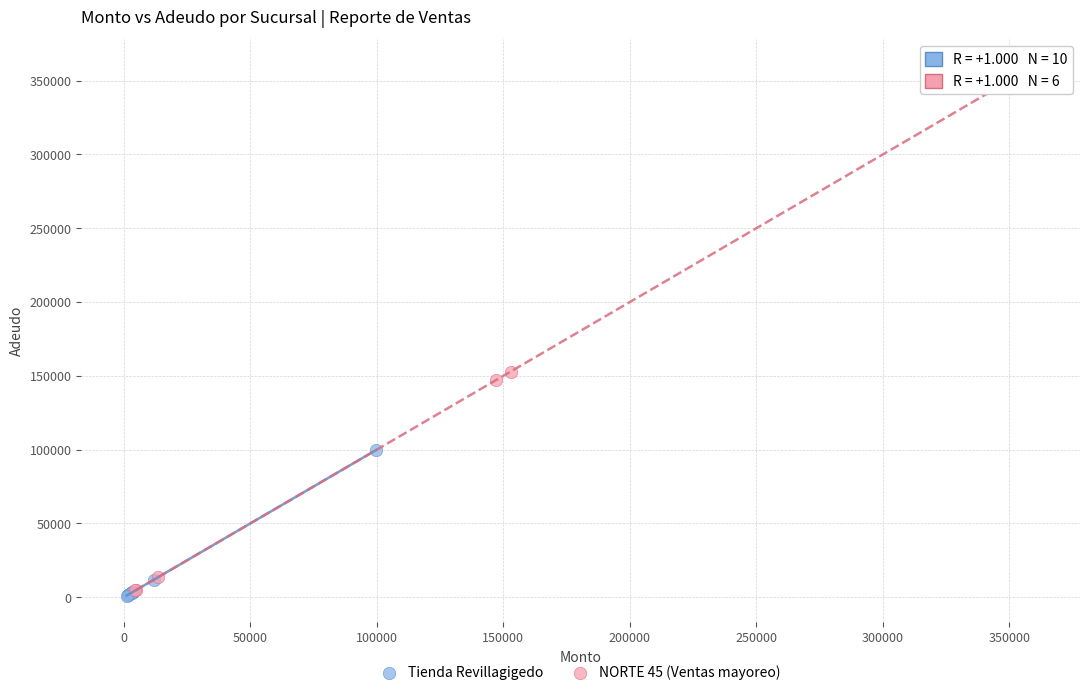

Which series has the largest Y range (max minus min)?

NORTE 45 (Ventas mayoreo)